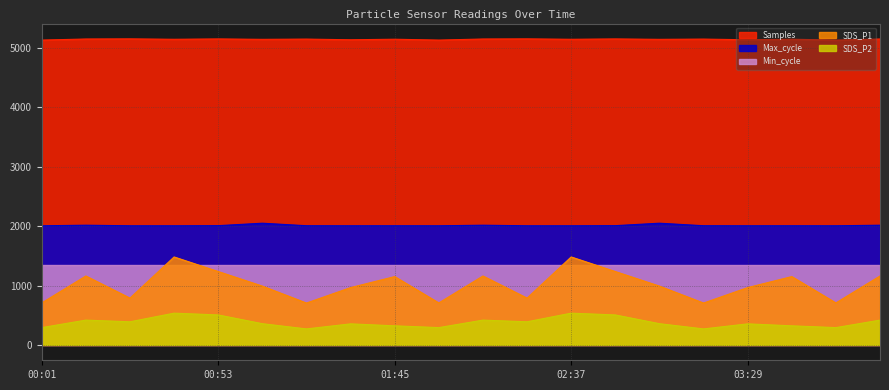

Rank the series by their maximum value, from highest to lowest.

Samples, Max_cycle, SDS_P1, Min_cycle, SDS_P2